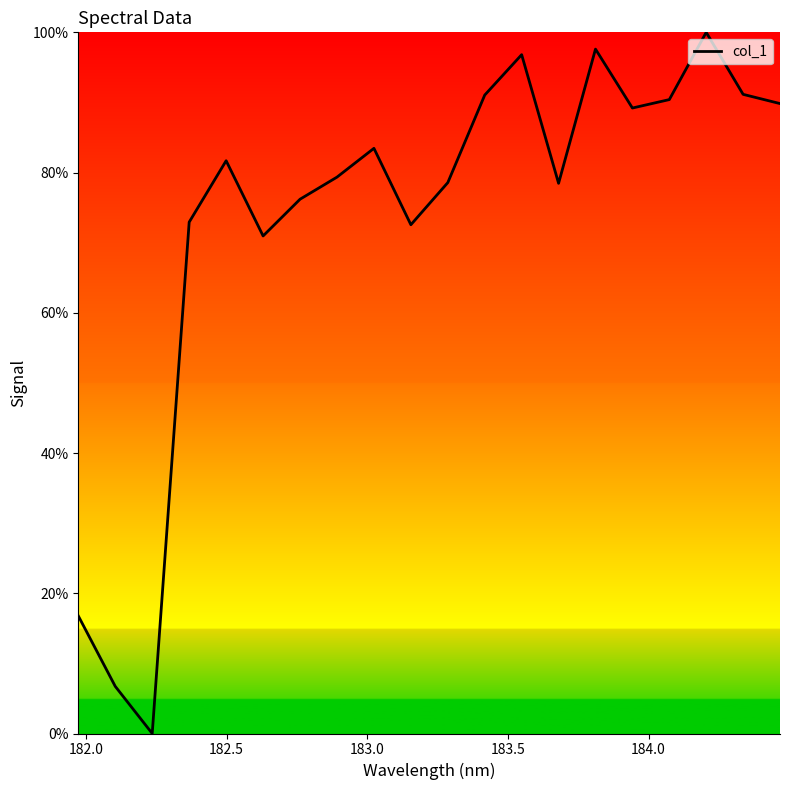

What is the difference between the maximum and minimum values?

100.0